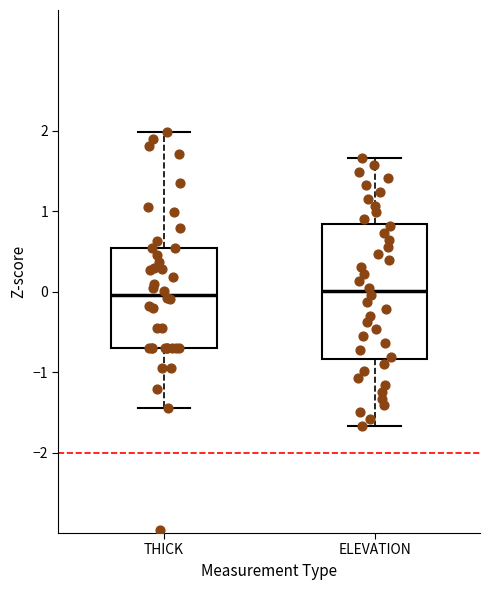

Where does the upper whisker of the box for THICK end on the y-axis? The values are not printed on the chart, so give them approximately, as read against the axis.

2.0